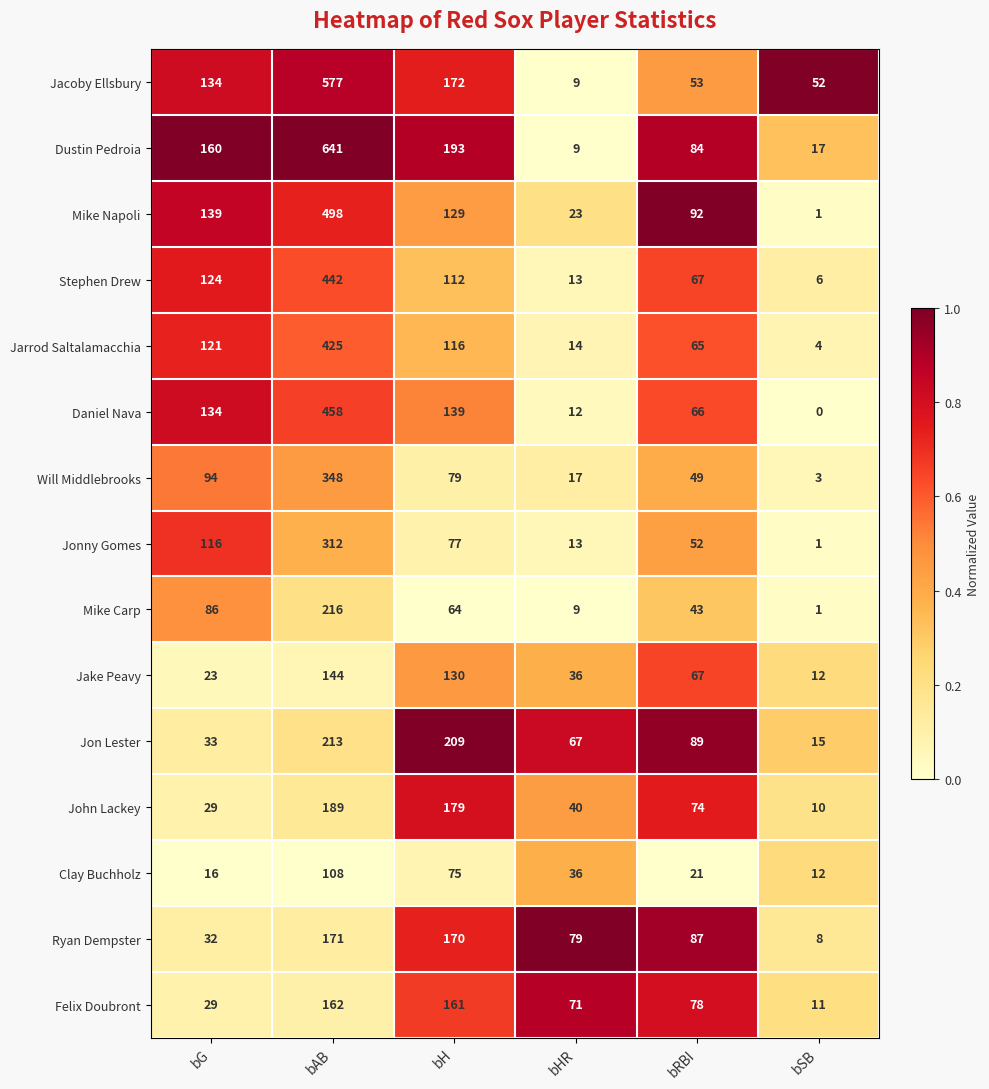

True or false: Stephen Drew has a value of 112 at bH.

True